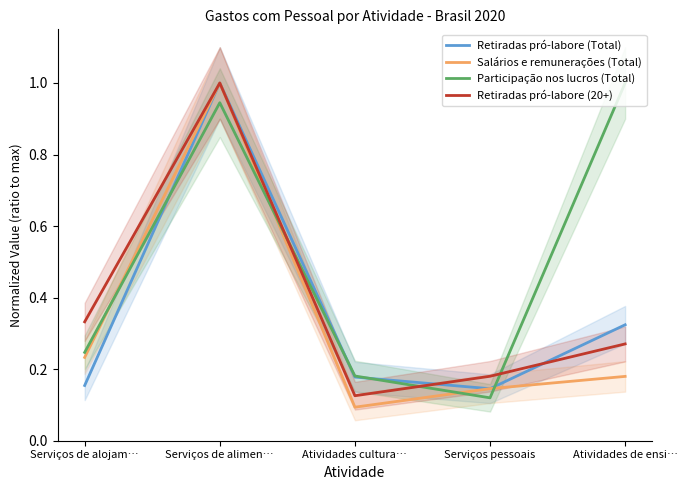

Reading left to right, transcribe all the data shown in this chart.

Retiradas pró-labore (Total): 0.2	1.0	0.2	0.1	0.3
Salários e remunerações (Total): 0.2	1.0	0.1	0.1	0.2
Participação nos lucros (Total): 0.2	0.9	0.2	0.1	1.0
Retiradas pró-labore (20+): 0.3	1.0	0.1	0.2	0.3